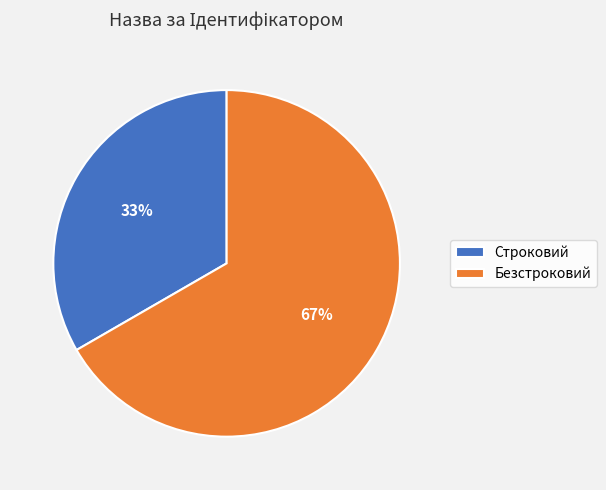

Does Строковий represent more than half of the total?

No